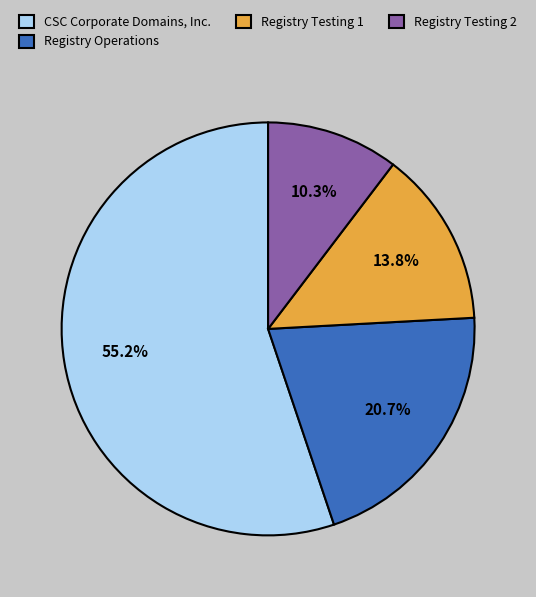

Count the number of slices in the pie.

4